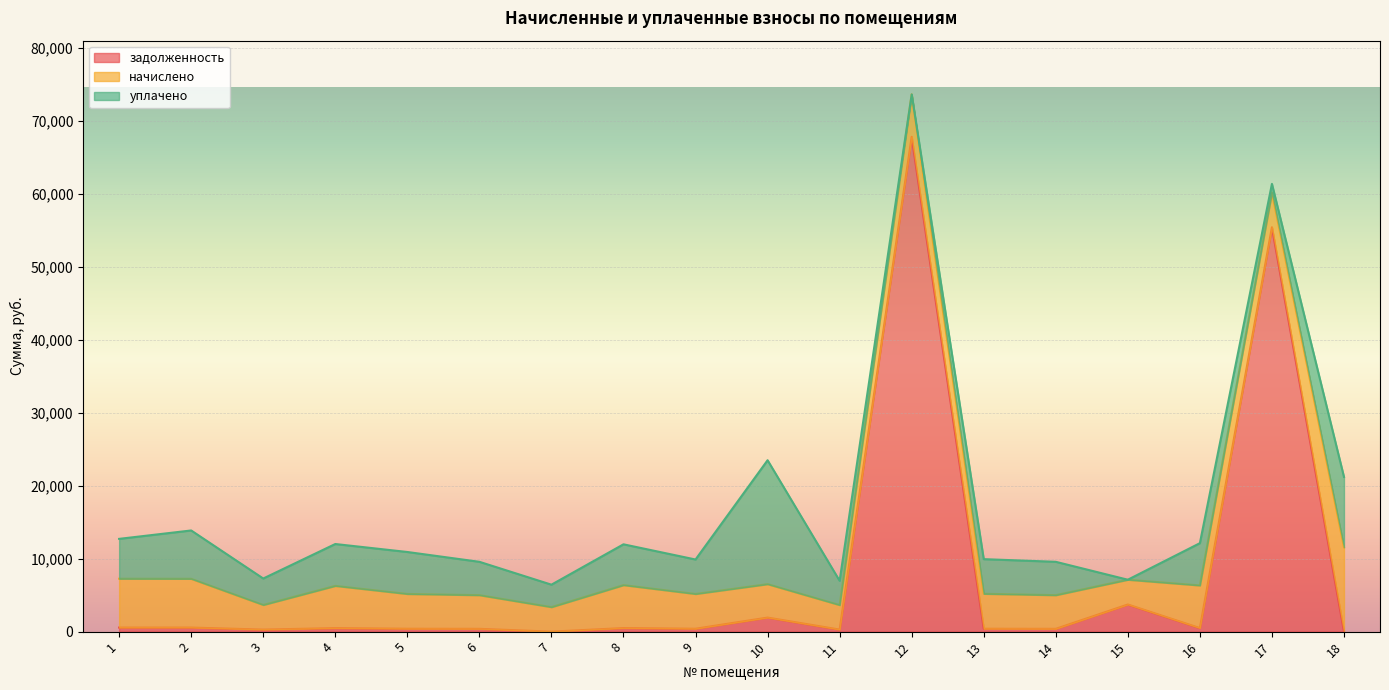

At which category is the sum across all series the highest?

12